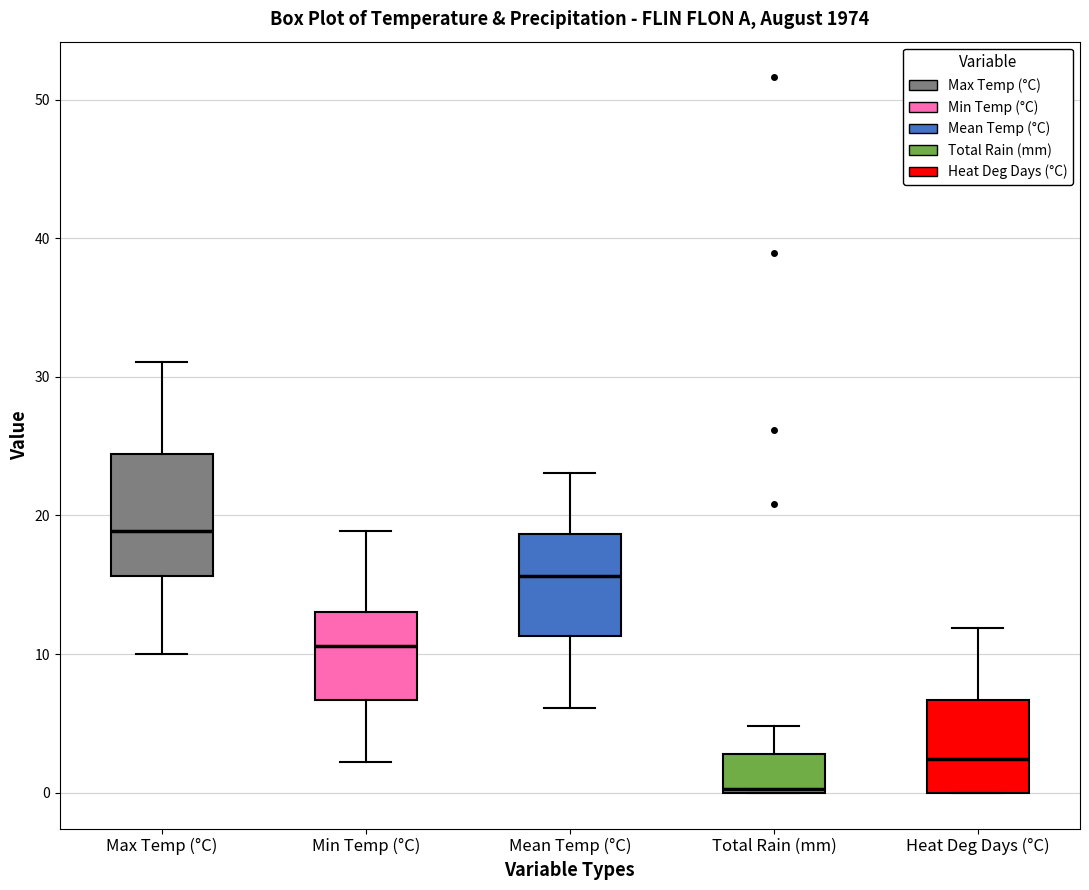

Reading left to right, transcribe this box plot: for each box, give where its median line is, the range the box spans, and where its two whiskers end, as read against the y-axis. The values are not printed on the chart, so give them approximately, as read against the axis.

Max Temp (°C): median 19, box 16 to 24, whiskers 10 to 31
Min Temp (°C): median 11, box 7 to 13, whiskers 2 to 19
Mean Temp (°C): median 16, box 11 to 19, whiskers 6 to 23
Total Rain (mm): median 0, box 0 to 3, whiskers 0 to 5
Heat Deg Days (°C): median 2, box 0 to 7, whiskers 0 to 12